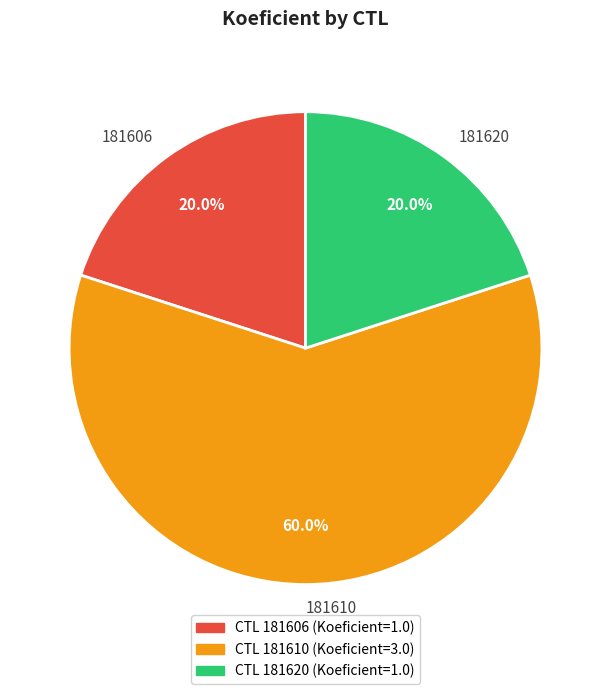

To the nearest percent, what is the average slice percentage?

33%